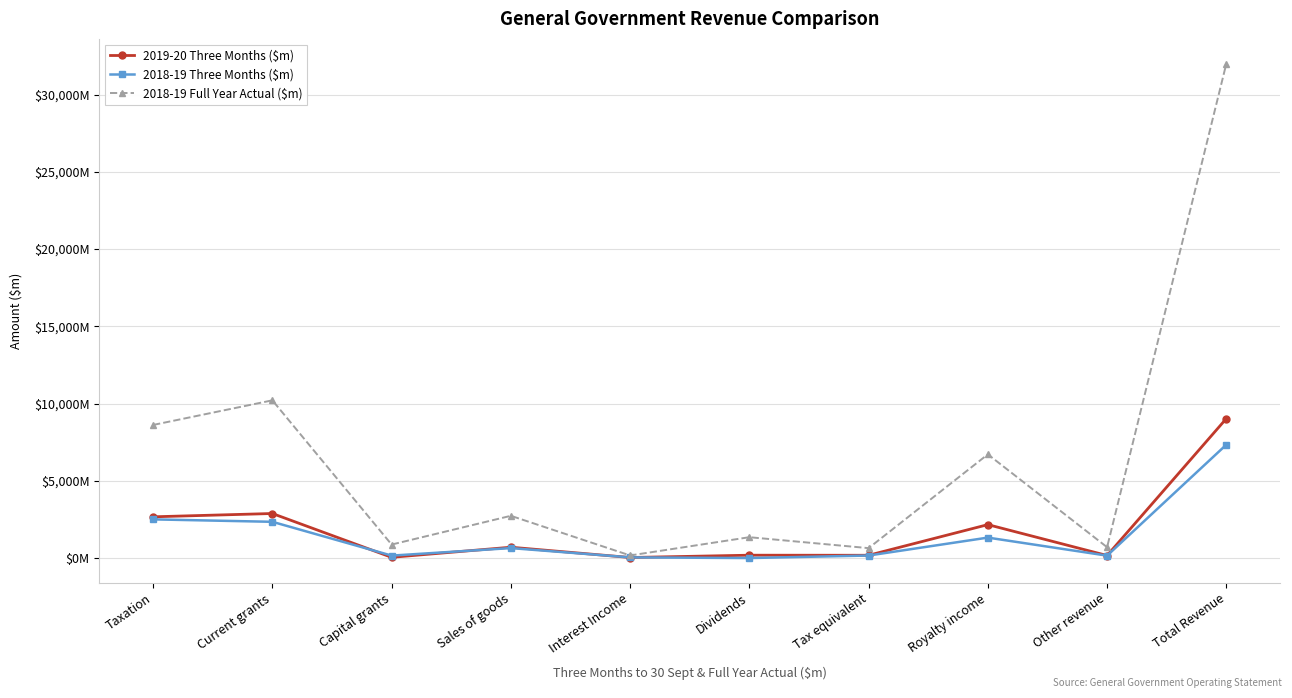

Is this an area chart (filled region under the line)?

No